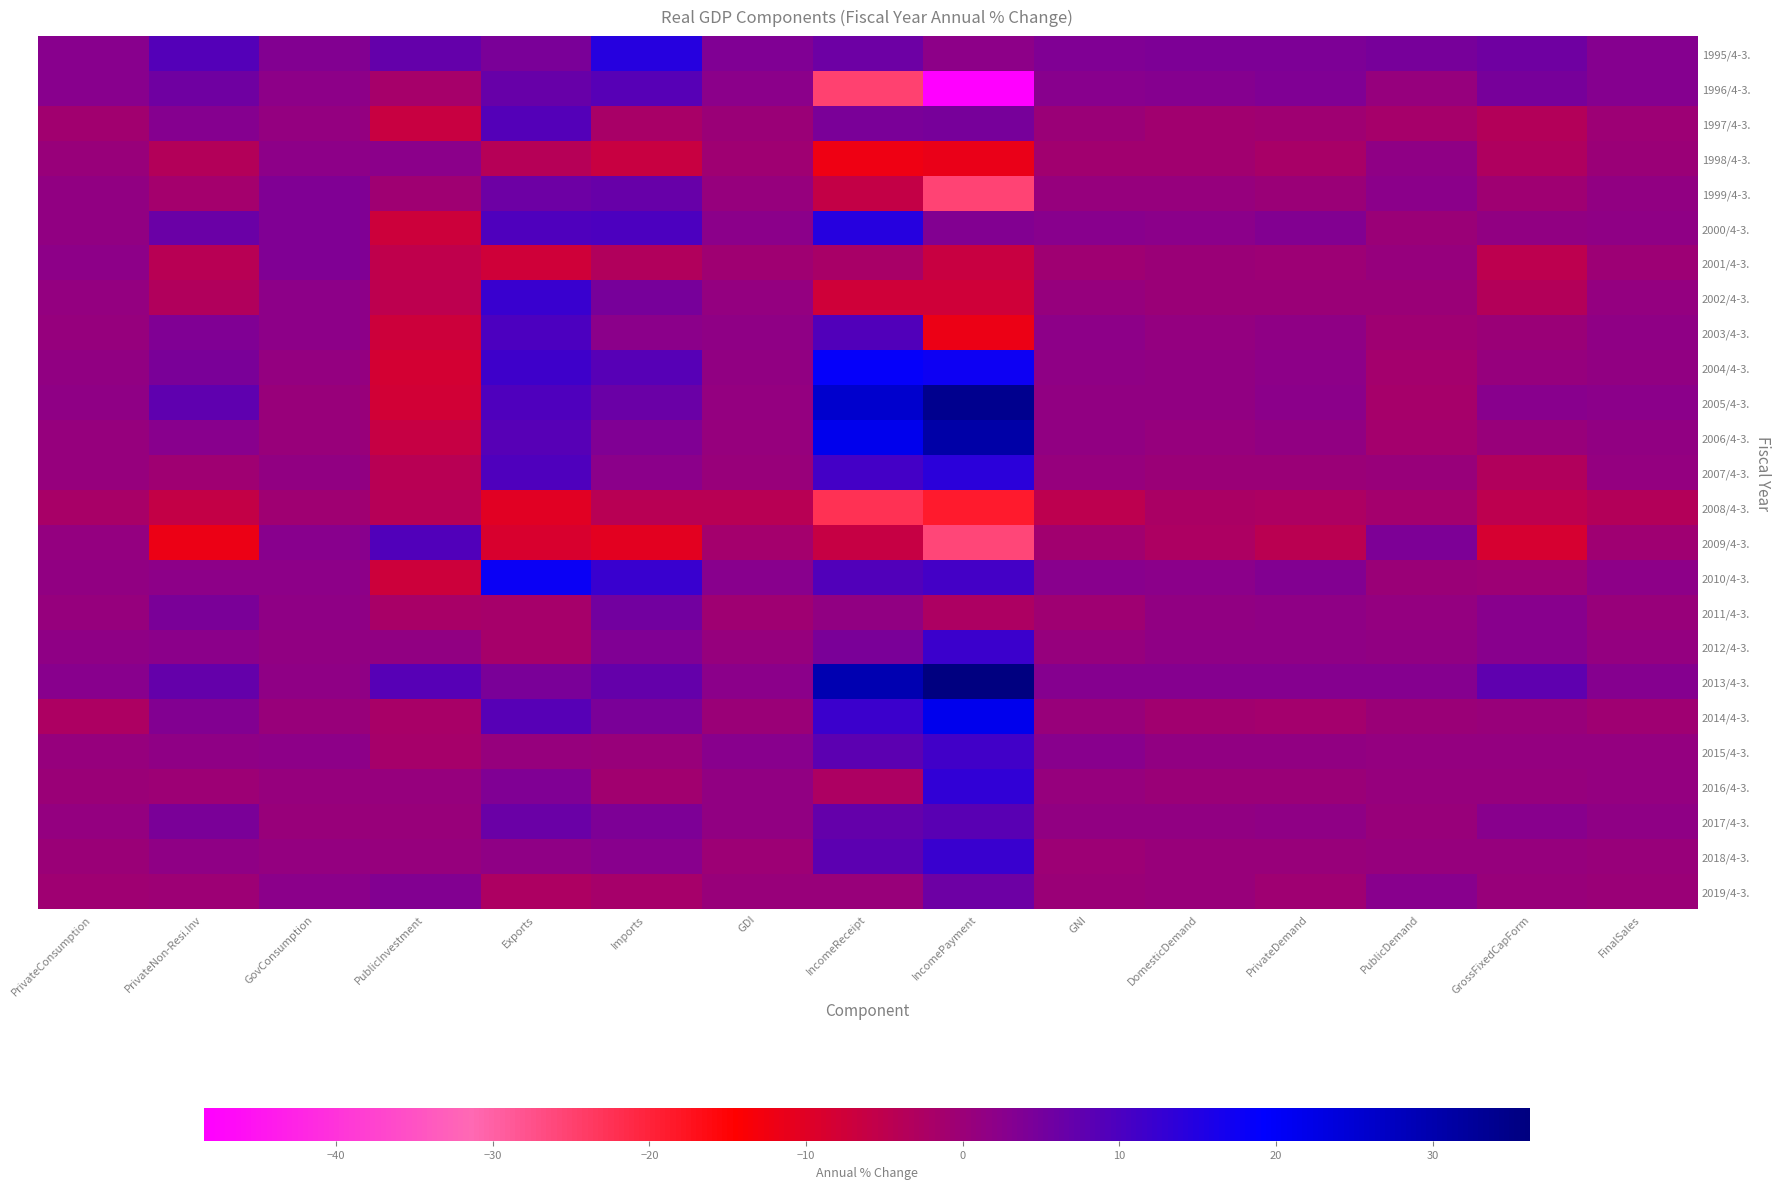

Reading left to right, extract all data points from this chart.

1995/4-3.: PrivateConsumption=2.6	PrivateNon-Resi.Inv=8.9	GovConsumption=3.4	PublicInvestment=7.1	Exports=4.2	Imports=14.4	GDI=3.6	IncomeReceipt=5.9	IncomePayment=2.0	GNI=3.7	DomesticDemand=4.0	PrivateDemand=3.9	PublicDemand=4.6	GrossFixedCapForm=5.7	FinalSales=2.9
1996/4-3.: PrivateConsumption=2.5	PrivateNon-Resi.Inv=5.5	GovConsumption=2.1	PublicInvestment=-1.6	Exports=6.5	Imports=8.5	GDI=2.4	IncomeReceipt=-25.0	IncomePayment=-48.4	GNI=2.7	DomesticDemand=3.0	PrivateDemand=3.8	PublicDemand=0.6	GrossFixedCapForm=4.5	FinalSales=2.9
1997/4-3.: PrivateConsumption=-0.9	PrivateNon-Resi.Inv=2.9	GovConsumption=1.1	PublicInvestment=-6.6	Exports=8.9	Imports=-2.1	GDI=0.0	IncomeReceipt=4.4	IncomePayment=4.6	GNI=0.1	DomesticDemand=-1.0	PrivateDemand=-0.8	PublicDemand=-1.7	GrossFixedCapForm=-3.6	FinalSales=-0.4
1998/4-3.: PrivateConsumption=0.3	PrivateNon-Resi.Inv=-3.5	GovConsumption=1.9	PublicInvestment=2.2	Exports=-3.8	Imports=-6.5	GDI=-0.7	IncomeReceipt=-12.3	IncomePayment=-11.5	GNI=-0.9	DomesticDemand=-1.1	PrivateDemand=-2.0	PublicDemand=1.8	GrossFixedCapForm=-2.9	FinalSales=-0.1
1999/4-3.: PrivateConsumption=1.5	PrivateNon-Resi.Inv=-1.4	GovConsumption=3.6	PublicInvestment=-0.6	Exports=6.0	Imports=6.6	GDI=0.6	IncomeReceipt=-6.1	IncomePayment=-25.5	GNI=0.8	DomesticDemand=0.7	PrivateDemand=0.1	PublicDemand=2.2	GrossFixedCapForm=-0.5	FinalSales=1.3
2000/4-3.: PrivateConsumption=1.4	PrivateNon-Resi.Inv=6.3	GovConsumption=3.6	PublicInvestment=-7.3	Exports=9.5	Imports=10.0	GDI=2.4	IncomeReceipt=14.4	IncomePayment=3.4	GNI=2.6	DomesticDemand=2.4	PrivateDemand=3.2	PublicDemand=0.0	GrossFixedCapForm=1.2	FinalSales=1.8
2001/4-3.: PrivateConsumption=1.9	PrivateNon-Resi.Inv=-4.2	GovConsumption=3.7	PublicInvestment=-5.4	Exports=-7.7	Imports=-3.3	GDI=-0.7	IncomeReceipt=-2.1	IncomePayment=-6.5	GNI=-0.7	DomesticDemand=-0.0	PrivateDemand=-0.3	PublicDemand=0.8	GrossFixedCapForm=-4.9	FinalSales=-0.2
2002/4-3.: PrivateConsumption=1.1	PrivateNon-Resi.Inv=-3.2	GovConsumption=2.0	PublicInvestment=-4.8	Exports=12.1	Imports=4.7	GDI=0.9	IncomeReceipt=-7.6	IncomePayment=-7.5	GNI=0.8	DomesticDemand=0.1	PrivateDemand=0.1	PublicDemand=0.1	GrossFixedCapForm=-3.5	FinalSales=0.9
2003/4-3.: PrivateConsumption=0.7	PrivateNon-Resi.Inv=3.5	GovConsumption=2.0	PublicInvestment=-7.4	Exports=9.9	Imports=2.3	GDI=1.8	IncomeReceipt=9.2	IncomePayment=-11.9	GNI=2.1	DomesticDemand=1.1	PrivateDemand=1.7	PublicDemand=-0.6	GrossFixedCapForm=-0.1	FinalSales=1.6
2004/4-3.: PrivateConsumption=1.2	PrivateNon-Resi.Inv=4.4	GovConsumption=0.9	PublicInvestment=-8.2	Exports=11.7	Imports=8.7	GDI=1.4	IncomeReceipt=18.5	IncomePayment=17.5	GNI=1.7	DomesticDemand=1.2	PrivateDemand=2.0	PublicDemand=-1.3	GrossFixedCapForm=0.7	FinalSales=1.5
2005/4-3.: PrivateConsumption=1.6	PrivateNon-Resi.Inv=7.7	GovConsumption=0.4	PublicInvestment=-7.8	Exports=9.5	Imports=6.2	GDI=1.1	IncomeReceipt=25.9	IncomePayment=33.9	GNI=1.5	DomesticDemand=1.5	PrivateDemand=2.4	PublicDemand=-1.6	GrossFixedCapForm=2.8	FinalSales=2.2
2006/4-3.: PrivateConsumption=0.7	PrivateNon-Resi.Inv=2.5	GovConsumption=0.4	PublicInvestment=-6.4	Exports=8.7	Imports=3.6	GDI=0.8	IncomeReceipt=21.4	IncomePayment=30.7	GNI=1.2	DomesticDemand=0.6	PrivateDemand=1.2	PublicDemand=-1.2	GrossFixedCapForm=0.3	FinalSales=1.3
2007/4-3.: PrivateConsumption=0.8	PrivateNon-Resi.Inv=-0.6	GovConsumption=1.3	PublicInvestment=-4.2	Exports=9.5	Imports=2.4	GDI=0.4	IncomeReceipt=11.0	IncomePayment=14.0	GNI=0.6	DomesticDemand=0.0	PrivateDemand=-0.0	PublicDemand=0.2	GrossFixedCapForm=-3.4	FinalSales=1.0
2008/4-3.: PrivateConsumption=-2.0	PrivateNon-Resi.Inv=-6.0	GovConsumption=-0.6	PublicInvestment=-4.1	Exports=-10.2	Imports=-4.4	GDI=-4.2	IncomeReceipt=-22.6	IncomePayment=-18.9	GNI=-4.8	DomesticDemand=-2.4	PrivateDemand=-2.7	PublicDemand=-1.4	GrossFixedCapForm=-5.0	FinalSales=-3.5
2009/4-3.: PrivateConsumption=0.9	PrivateNon-Resi.Inv=-11.8	GovConsumption=2.8	PublicInvestment=9.4	Exports=-9.0	Imports=-10.7	GDI=-1.2	IncomeReceipt=-6.2	IncomePayment=-25.9	GNI=-1.1	DomesticDemand=-2.5	PrivateDemand=-4.5	PublicDemand=4.1	GrossFixedCapForm=-8.6	FinalSales=-0.8
2010/4-3.: PrivateConsumption=1.5	PrivateNon-Resi.Inv=2.0	GovConsumption=2.1	PublicInvestment=-7.1	Exports=17.9	Imports=12.1	GDI=2.6	IncomeReceipt=9.2	IncomePayment=10.8	GNI=2.7	DomesticDemand=2.4	PrivateDemand=3.2	PublicDemand=0.1	GrossFixedCapForm=-0.2	FinalSales=2.1
2011/4-3.: PrivateConsumption=0.7	PrivateNon-Resi.Inv=4.3	GovConsumption=1.7	PublicInvestment=-1.9	Exports=-1.6	Imports=5.2	GDI=-0.7	IncomeReceipt=1.5	IncomePayment=-2.5	GNI=-0.6	DomesticDemand=1.4	PrivateDemand=1.6	PublicDemand=1.1	GrossFixedCapForm=2.7	FinalSales=0.4
2012/4-3.: PrivateConsumption=1.6	PrivateNon-Resi.Inv=2.4	GovConsumption=1.3	PublicInvestment=1.3	Exports=-1.6	Imports=3.8	GDI=0.8	IncomeReceipt=4.2	IncomePayment=11.8	GNI=0.8	DomesticDemand=1.6	PrivateDemand=1.7	PublicDemand=1.3	GrossFixedCapForm=2.5	FinalSales=0.9
2013/4-3.: PrivateConsumption=2.8	PrivateNon-Resi.Inv=7.0	GovConsumption=1.7	PublicInvestment=8.6	Exports=4.4	Imports=7.1	GDI=2.4	IncomeReceipt=29.3	IncomePayment=36.2	GNI=3.1	DomesticDemand=3.1	PrivateDemand=3.1	PublicDemand=3.1	GrossFixedCapForm=7.5	FinalSales=3.1
2014/4-3.: PrivateConsumption=-2.6	PrivateNon-Resi.Inv=3.4	GovConsumption=0.4	PublicInvestment=-2.0	Exports=8.7	Imports=4.2	GDI=-0.0	IncomeReceipt=11.8	IncomePayment=21.5	GNI=0.2	DomesticDemand=-0.9	PrivateDemand=-1.2	PublicDemand=-0.1	GrossFixedCapForm=0.4	FinalSales=-0.8
2015/4-3.: PrivateConsumption=0.7	PrivateNon-Resi.Inv=1.6	GovConsumption=1.9	PublicInvestment=-1.6	Exports=0.8	Imports=0.4	GDI=2.7	IncomeReceipt=8.0	IncomePayment=11.3	GNI=2.8	DomesticDemand=1.2	PrivateDemand=1.2	PublicDemand=1.1	GrossFixedCapForm=1.1	FinalSales=1.1
2016/4-3.: PrivateConsumption=-0.0	PrivateNon-Resi.Inv=-0.4	GovConsumption=0.7	PublicInvestment=0.6	Exports=3.7	Imports=-0.9	GDI=1.3	IncomeReceipt=-2.7	IncomePayment=13.1	GNI=0.8	DomesticDemand=0.1	PrivateDemand=-0.0	PublicDemand=0.6	GrossFixedCapForm=0.7	FinalSales=1.1
2017/4-3.: PrivateConsumption=1.1	PrivateNon-Resi.Inv=4.3	GovConsumption=0.3	PublicInvestment=0.5	Exports=6.4	Imports=3.9	GDI=1.4	IncomeReceipt=7.0	IncomePayment=8.3	GNI=1.5	DomesticDemand=1.5	PrivateDemand=1.8	PublicDemand=0.5	GrossFixedCapForm=2.7	FinalSales=1.8
2018/4-3.: PrivateConsumption=0.1	PrivateNon-Resi.Inv=1.7	GovConsumption=0.9	PublicInvestment=0.6	Exports=1.7	Imports=2.5	GDI=-0.4	IncomeReceipt=7.8	IncomePayment=12.4	GNI=-0.2	DomesticDemand=0.4	PrivateDemand=0.2	PublicDemand=0.8	GrossFixedCapForm=0.6	FinalSales=0.2
2019/4-3.: PrivateConsumption=-0.6	PrivateNon-Resi.Inv=-0.3	GovConsumption=2.4	PublicInvestment=3.3	Exports=-2.7	Imports=-1.7	GDI=0.3	IncomeReceipt=0.4	IncomePayment=6.0	GNI=0.1	DomesticDemand=0.2	PrivateDemand=-0.6	PublicDemand=2.6	GrossFixedCapForm=0.5	FinalSales=0.1